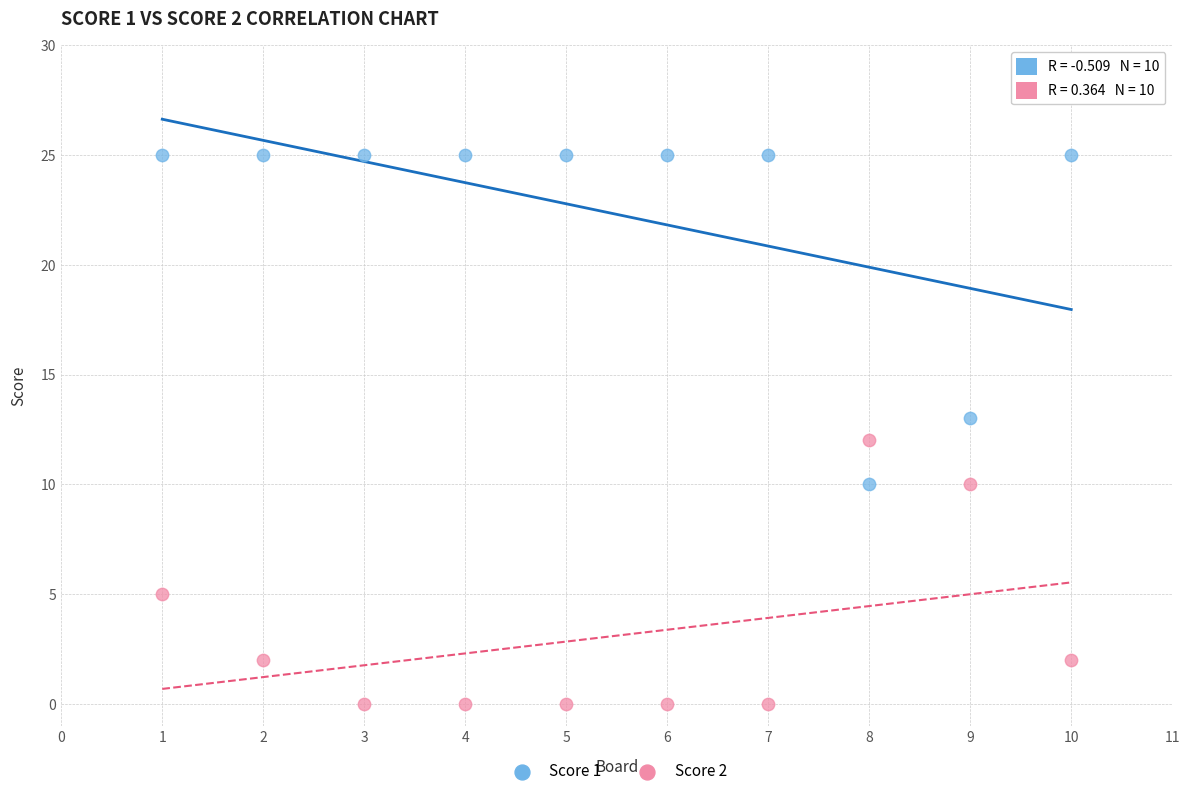

Which series reaches the minimum Y coordinate?

Score 2